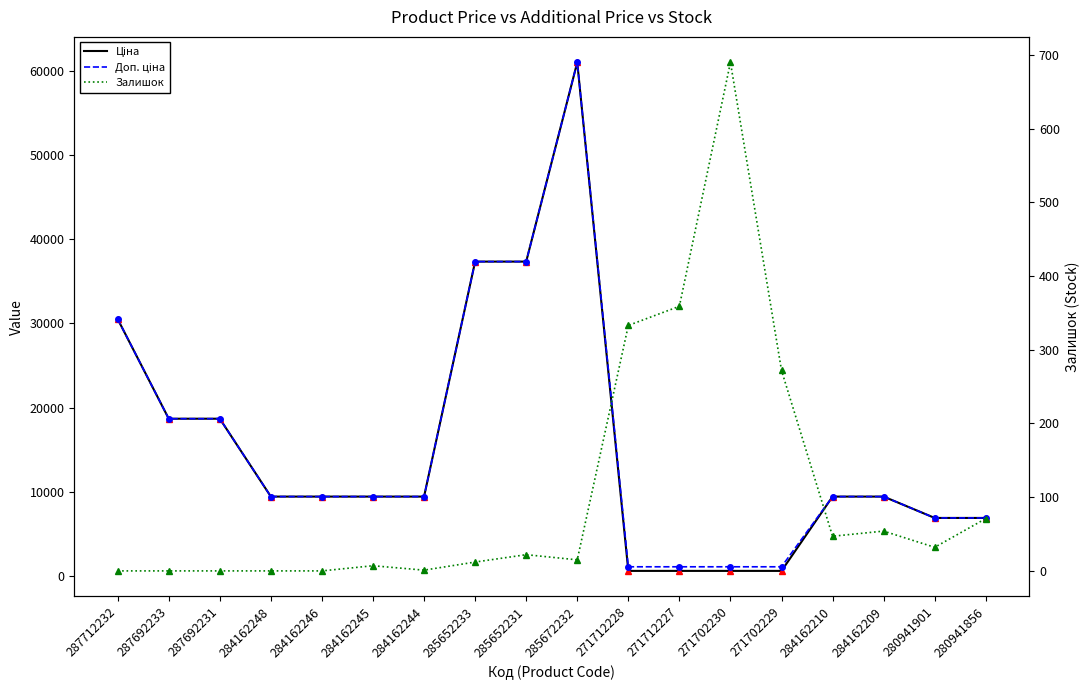

Count the number of categories in the chart.

18